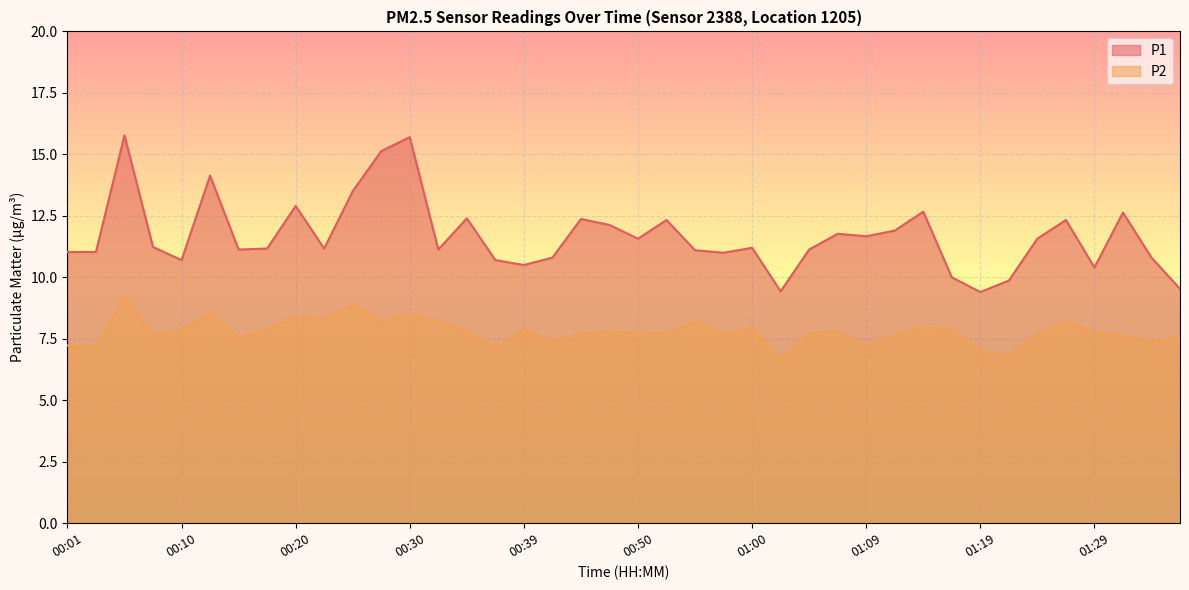

What value does the P1 series have at 00:32?

11.1